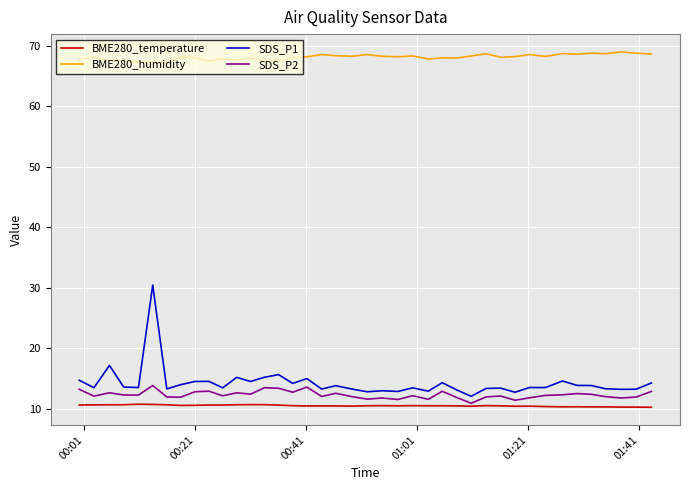

List the series in order of their peak value, highest first.

BME280_humidity, SDS_P1, SDS_P2, BME280_temperature